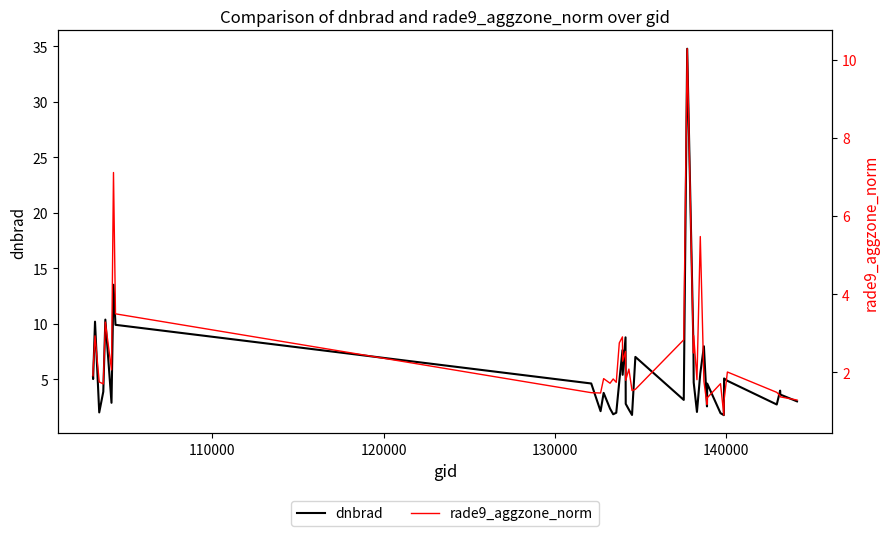

How many interior local valleys does the dnbrad series have?

12